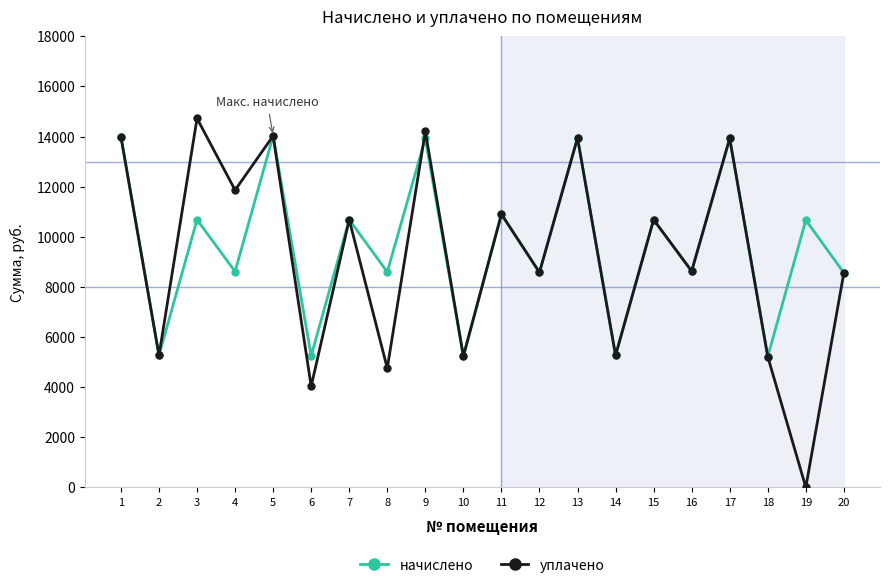

What is the value of the начислено point at the 19th from the left?

10664.6